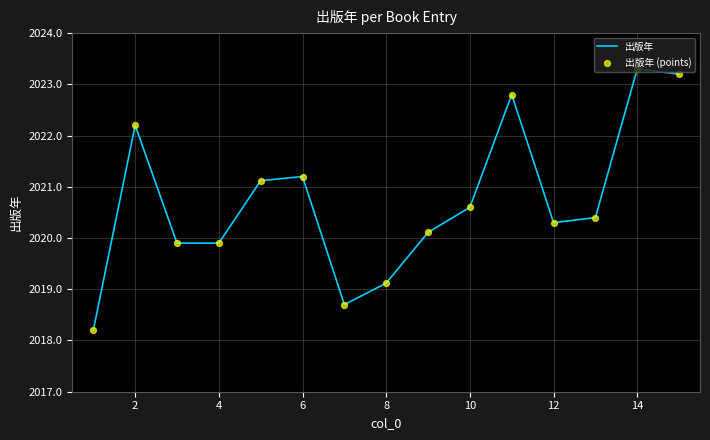

What is the difference between the maximum and minimum values?

5.1